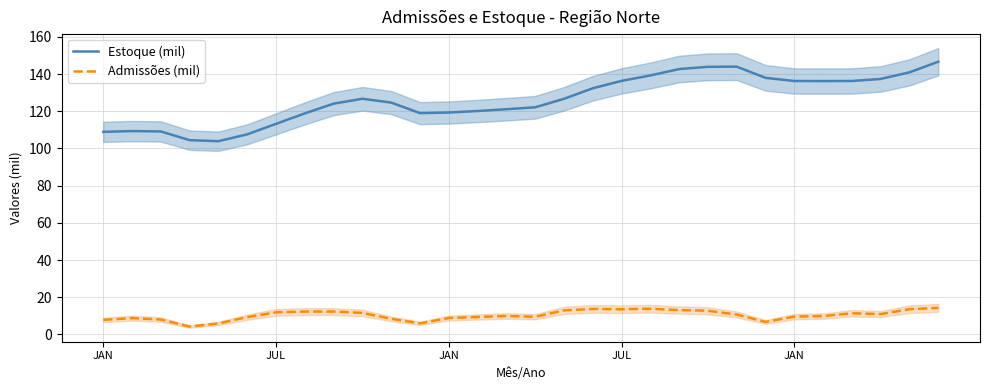

Does the chart have visible grid lines?

Yes